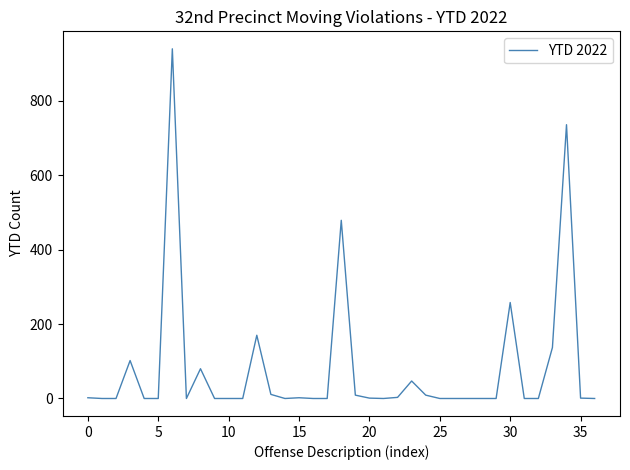

What is the difference between the maximum and minimum values?

940